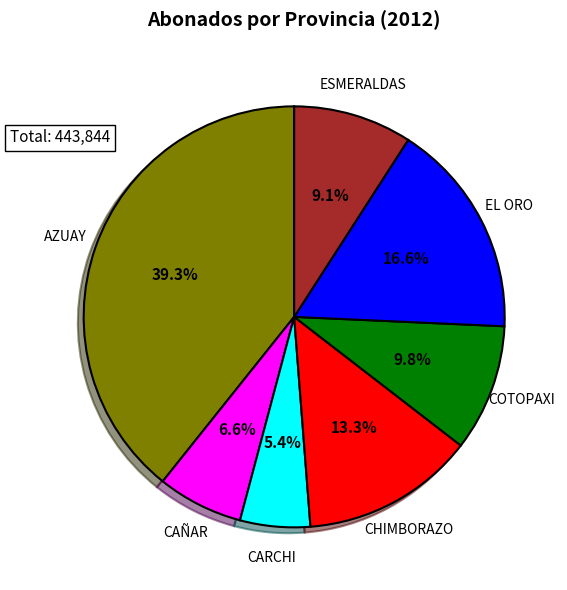

Is there any slice that represents more than half of the pie?

No